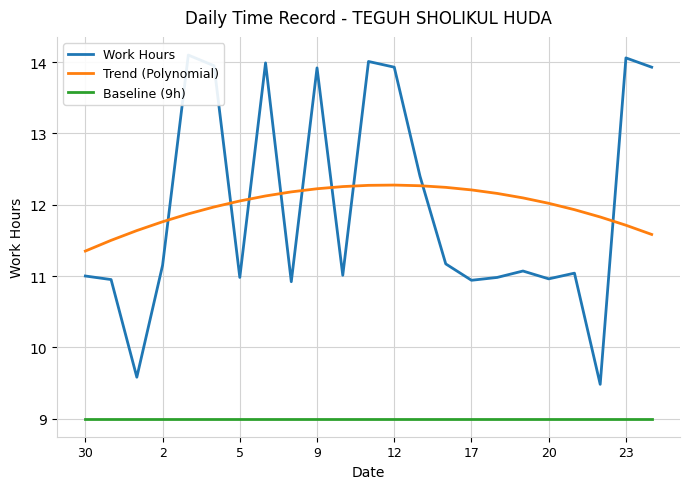

The Trend (Polynomial) series shows 6.2 at 17. True or false?

False